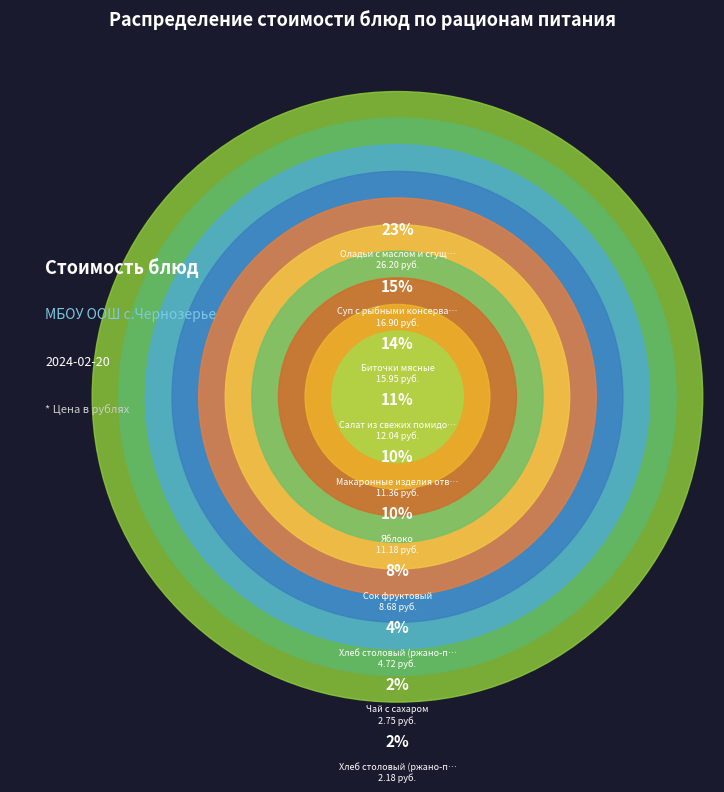

To the nearest percent, what is the difference between the largest and smallest slice percentages?

21%